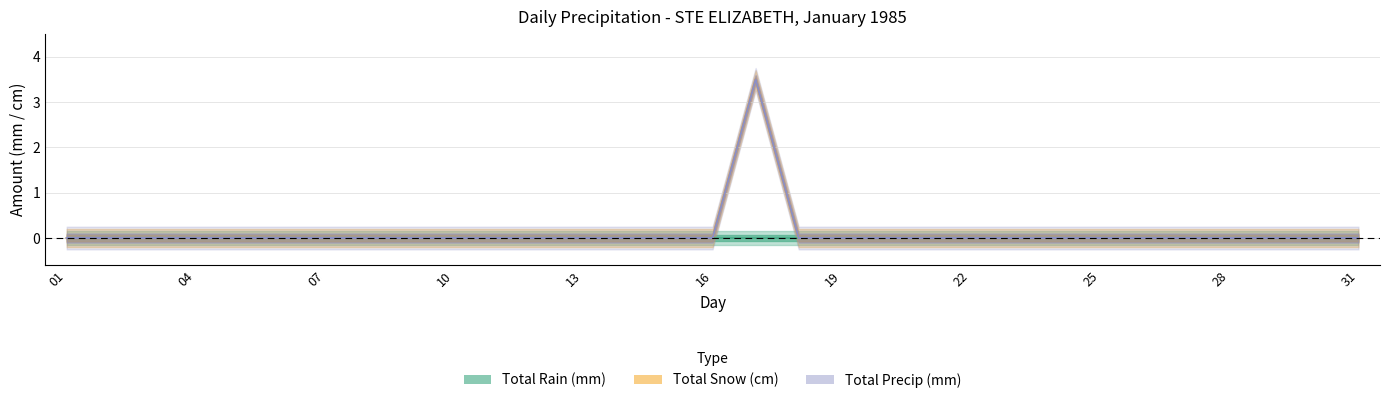

True or false: Total Snow (cm) has a value of -1.2 at 18.

False